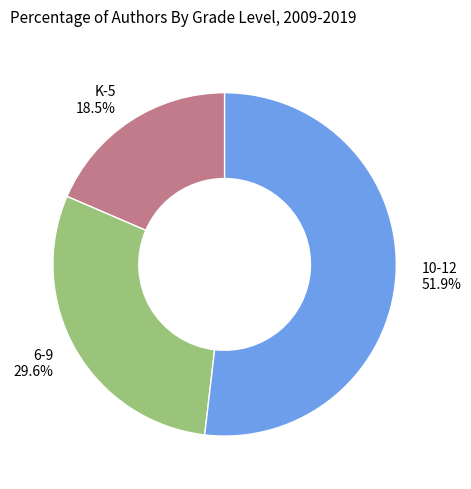

Is the sum of 10-12 and 6-9 greater than half?

Yes